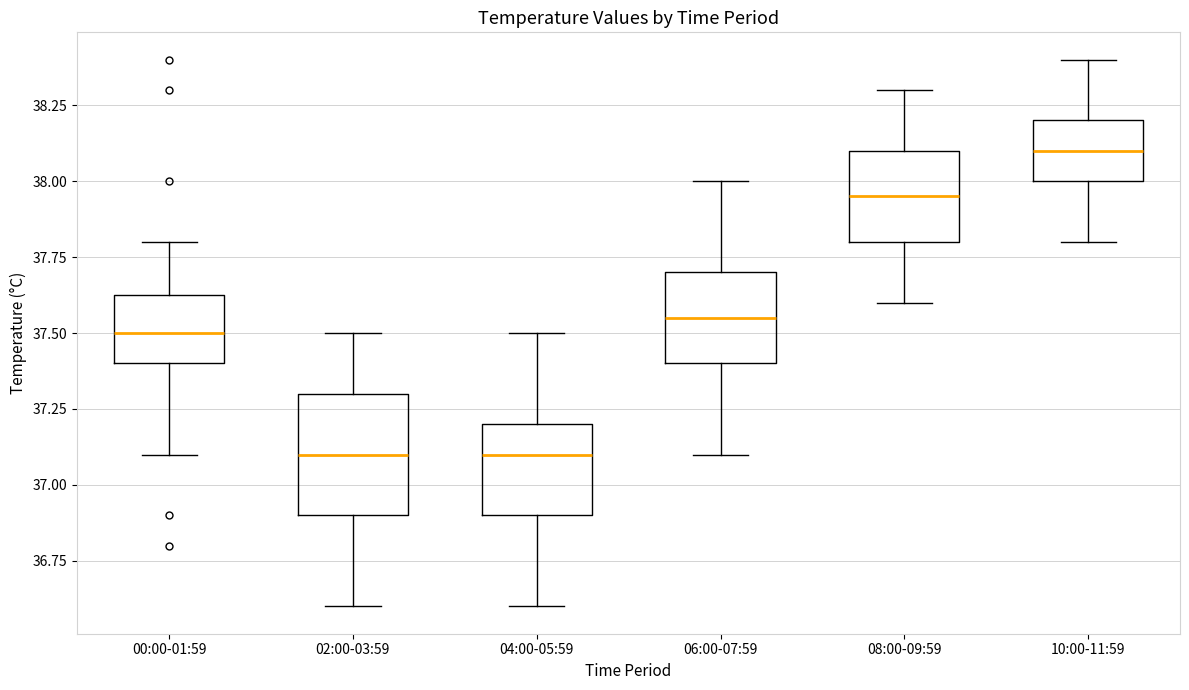

Which box is the tallest, from its lower edge to its upper edge?

02:00-03:59